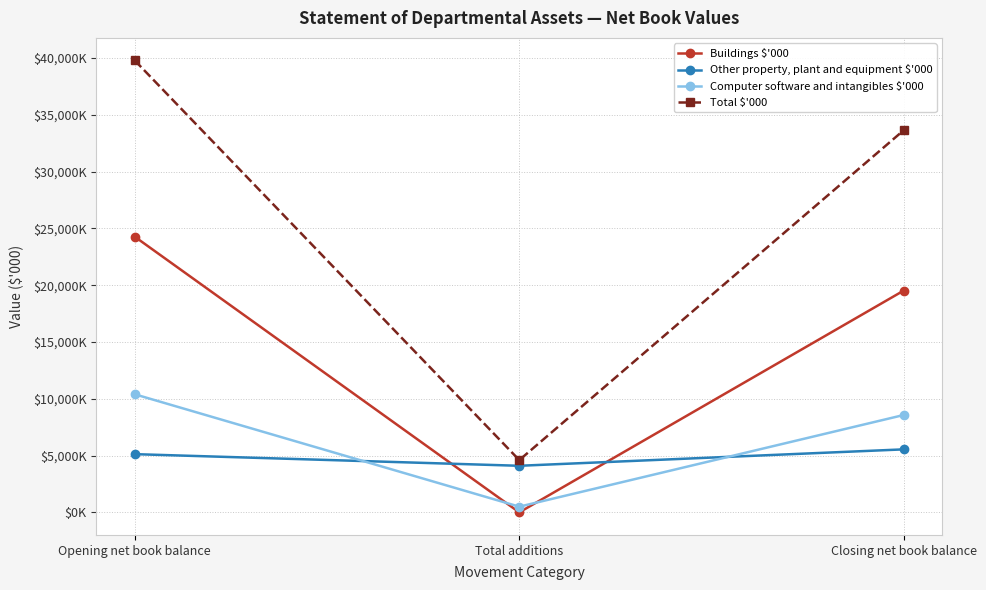

What is the greatest value displayed?

39784